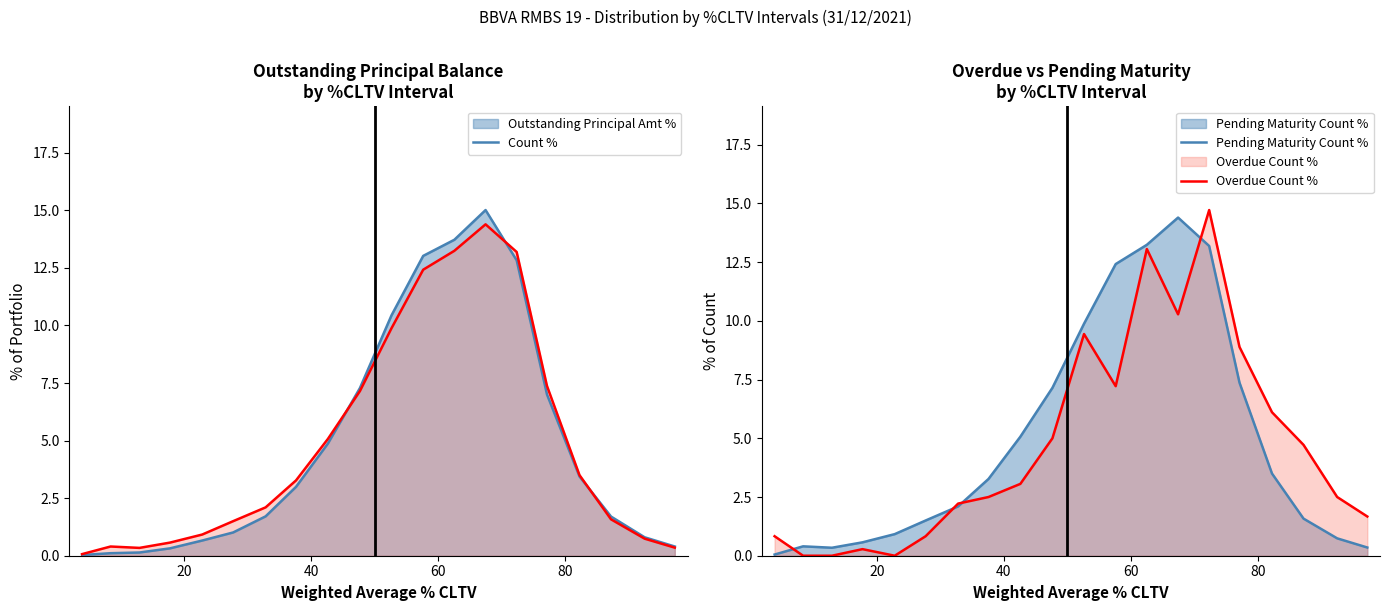

What is the maximum value for Pending Maturity Count %?

14.4